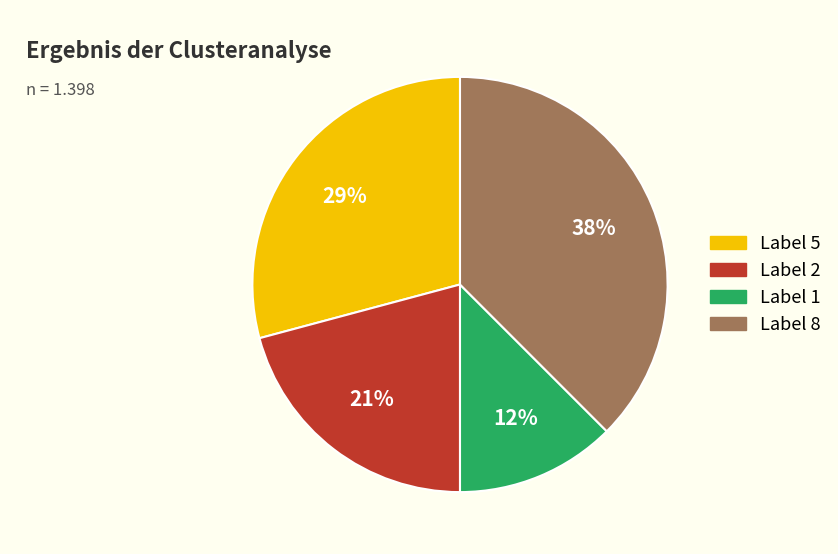

To the nearest percent, what is the difference between the largest and smallest slice percentages?

25%